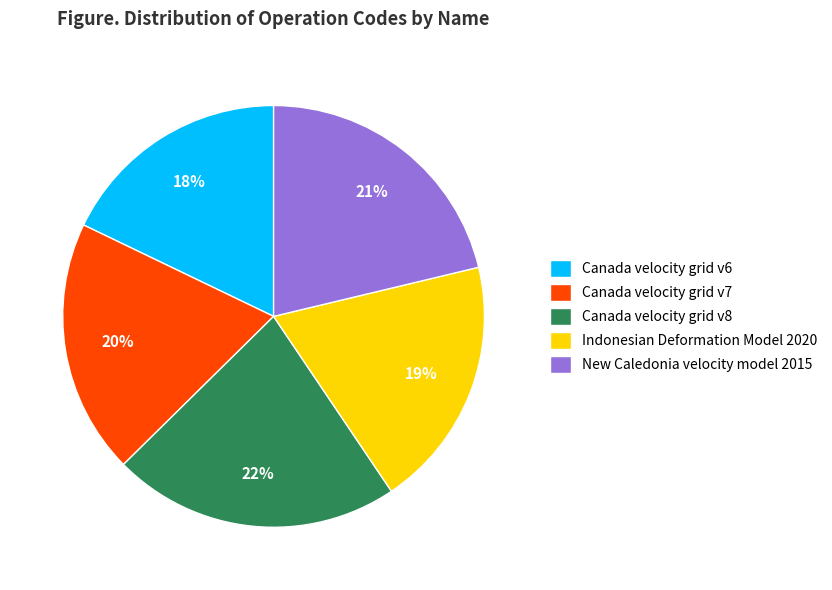

To the nearest percent, what is the combined percentage of Canada velocity grid v6 and New Caledonia velocity model 2015?

39%